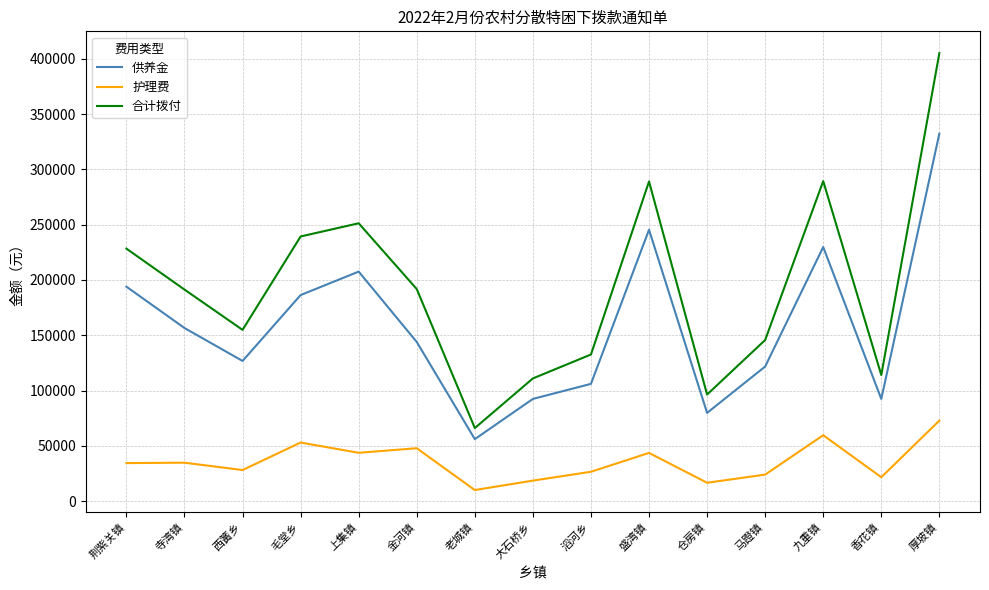

True or false: 护理费 has a value of 49073 at 荆紫关镇.

False